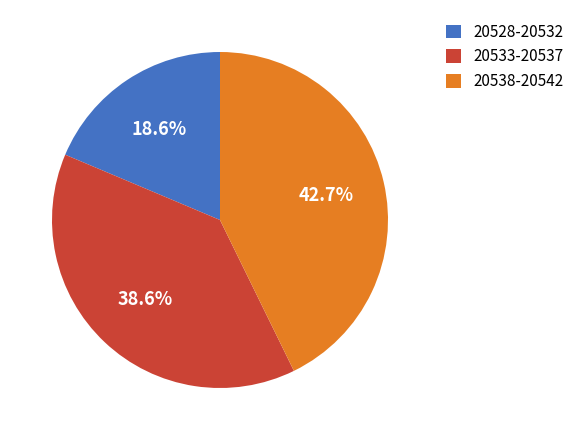

What is the ratio of the value at 20533-20537 to the value at 20528-20532?

2.1